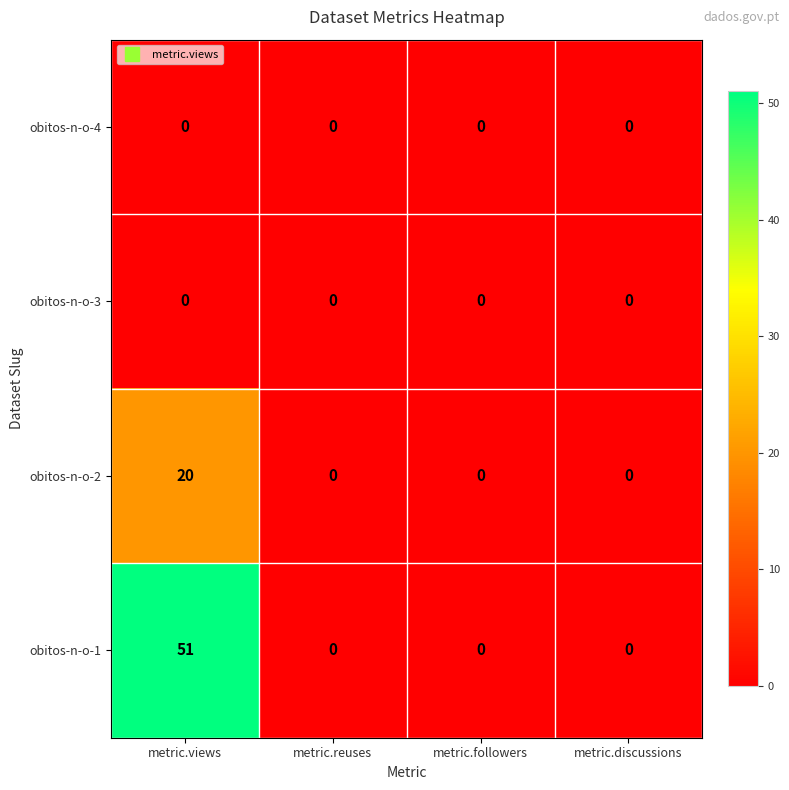

Reading left to right, extract all data points from this chart.

obitos-n-o-4: metric.views=0	metric.reuses=0	metric.followers=0	metric.discussions=0
obitos-n-o-3: metric.views=0	metric.reuses=0	metric.followers=0	metric.discussions=0
obitos-n-o-2: metric.views=20	metric.reuses=0	metric.followers=0	metric.discussions=0
obitos-n-o-1: metric.views=51	metric.reuses=0	metric.followers=0	metric.discussions=0